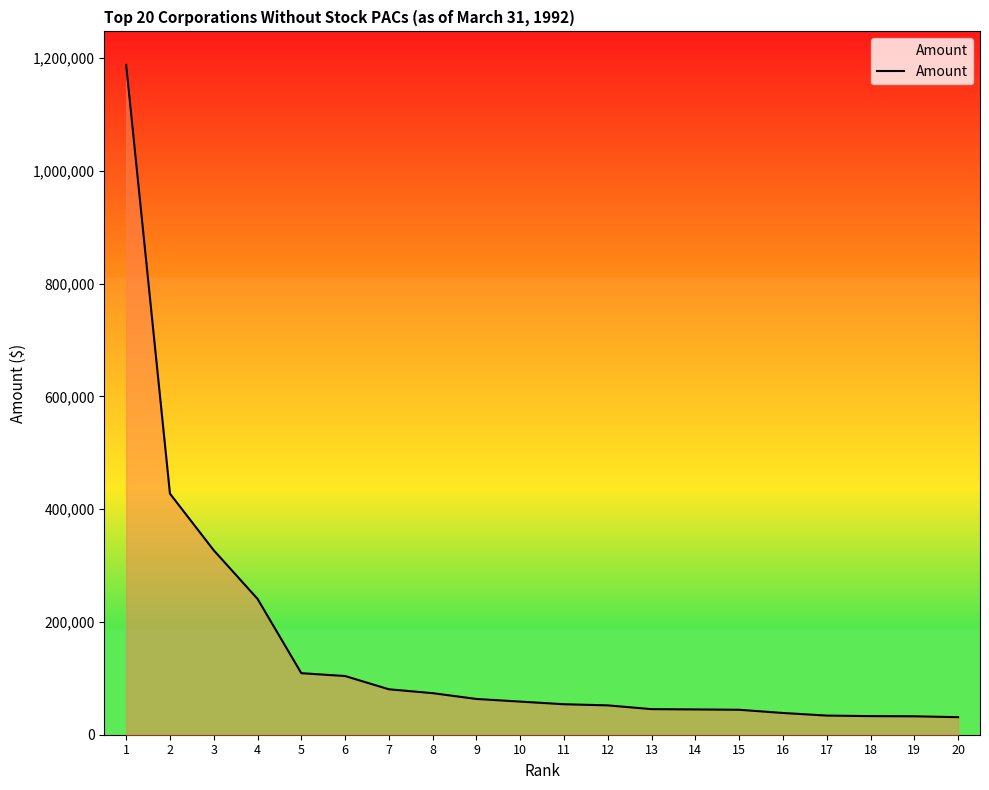

Count the number of data series in this chart.

1